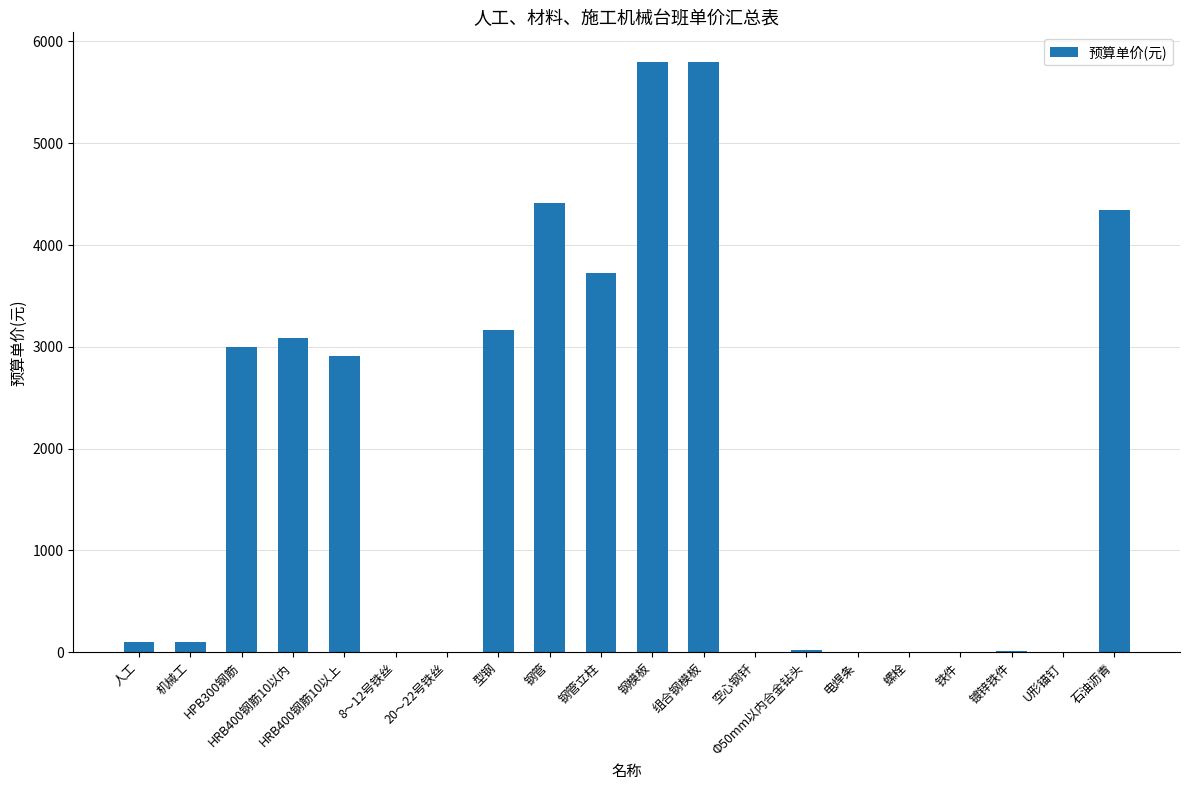

Which has a higher value, 钢模板 or 钢管立柱?

钢模板